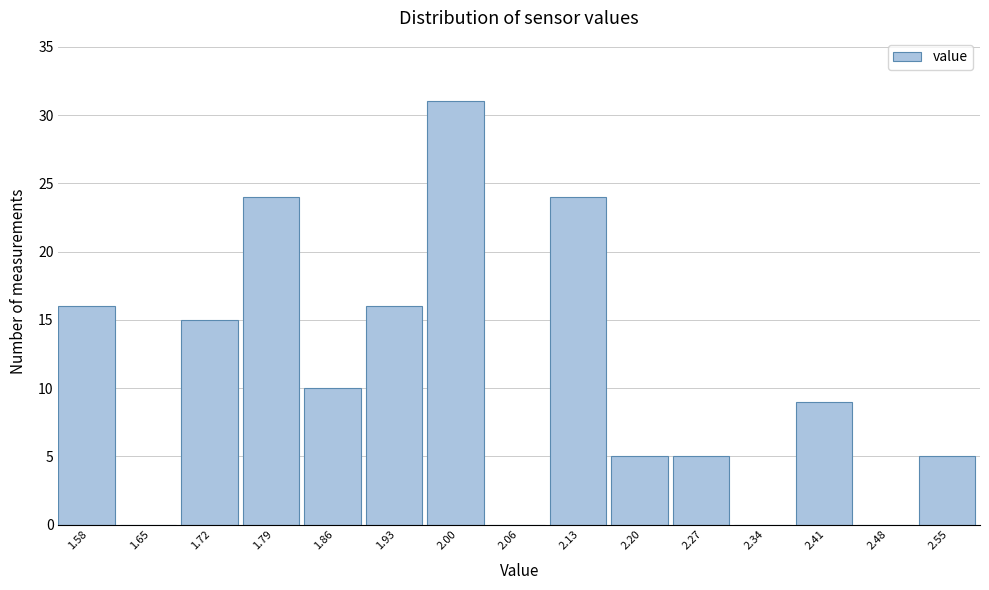

Reading left to right, list every bar in this chart as the range it spans on the x-axis followed by its height. Neither the bar edges nor the heights are printed on the chart, so give them approximately, as read against the axes.

1.55 to 1.62: 16
1.62 to 1.69: 0
1.69 to 1.76: 15
1.76 to 1.82: 24
1.82 to 1.89: 10
1.89 to 1.96: 16
1.96 to 2.03: 31
2.03 to 2.10: 0
2.10 to 2.17: 24
2.17 to 2.24: 5
2.24 to 2.31: 5
2.31 to 2.37: 0
2.37 to 2.44: 9
2.44 to 2.51: 0
2.51 to 2.58: 5